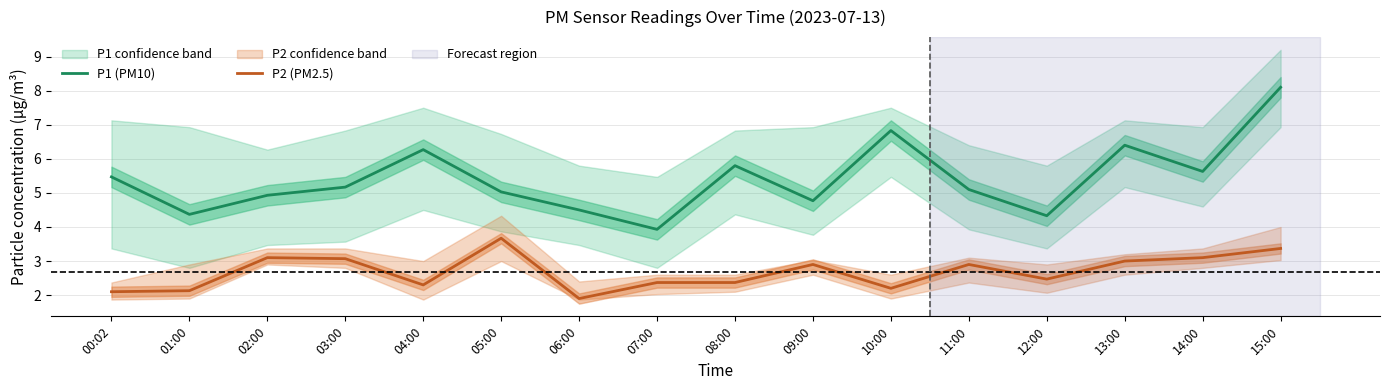

Reading left to right, what are all the values shown in this chart?

P1 (PM10): 5.5	4.4	4.9	5.2	6.3	5.0	4.5	3.9	5.8	4.8	6.8	5.1	4.3	6.4	5.6	8.1
P2 (PM2.5): 2.1	2.1	3.1	3.1	2.3	3.7	1.9	2.4	2.4	2.9	2.2	2.9	2.5	3.0	3.1	3.4